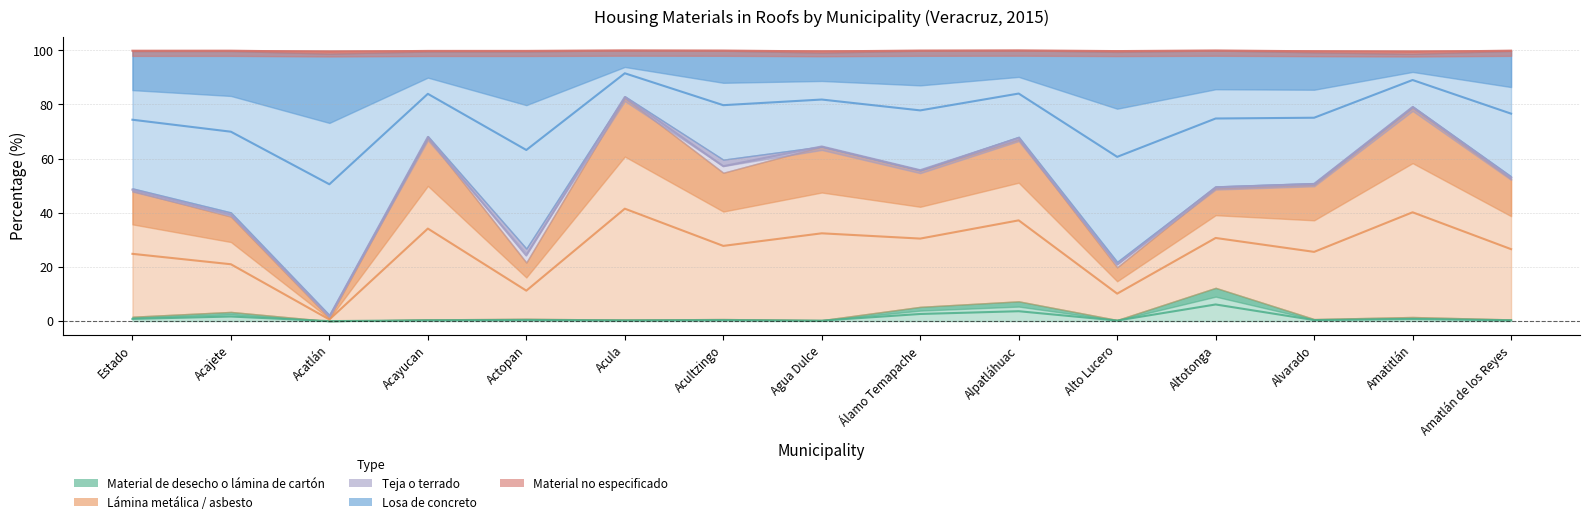

Rank the categories by Losa de concreto value from lowest to highest.

Acatlán, Alto Lucero, Actopan, Acajete, Estado, Altotonga, Alvarado, Amatlán de los Reyes, Álamo Temapache, Acultzingo, Agua Dulce, Acayucan, Alpatláhuac, Amatitlán, Acula